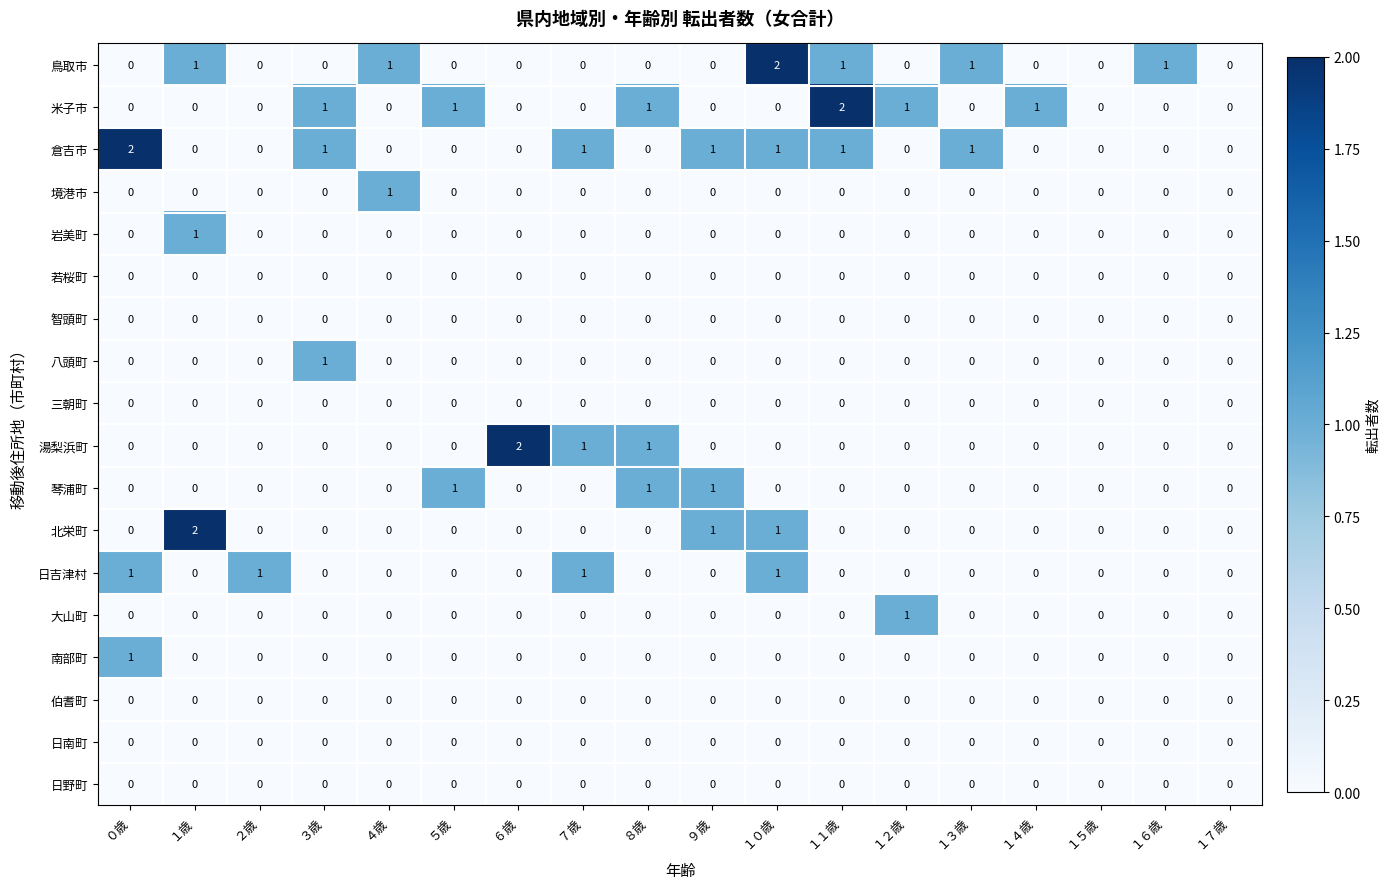

What is the sum of all 倉吉市 values?

8